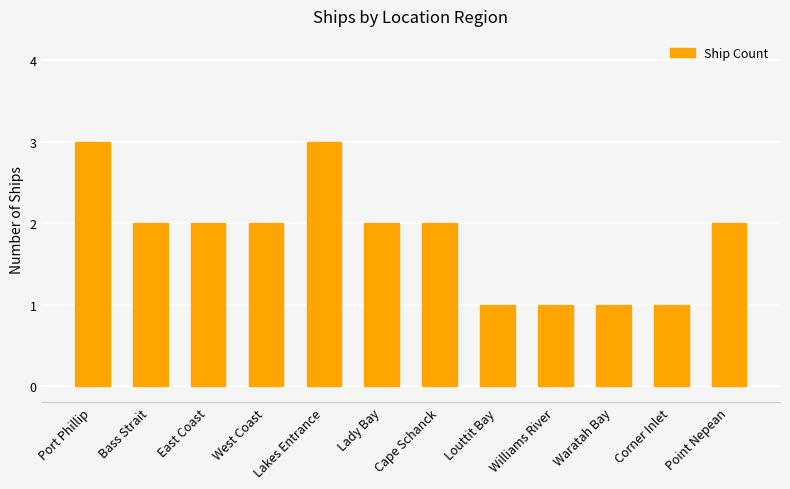

How many values are between 1 and 2?

10